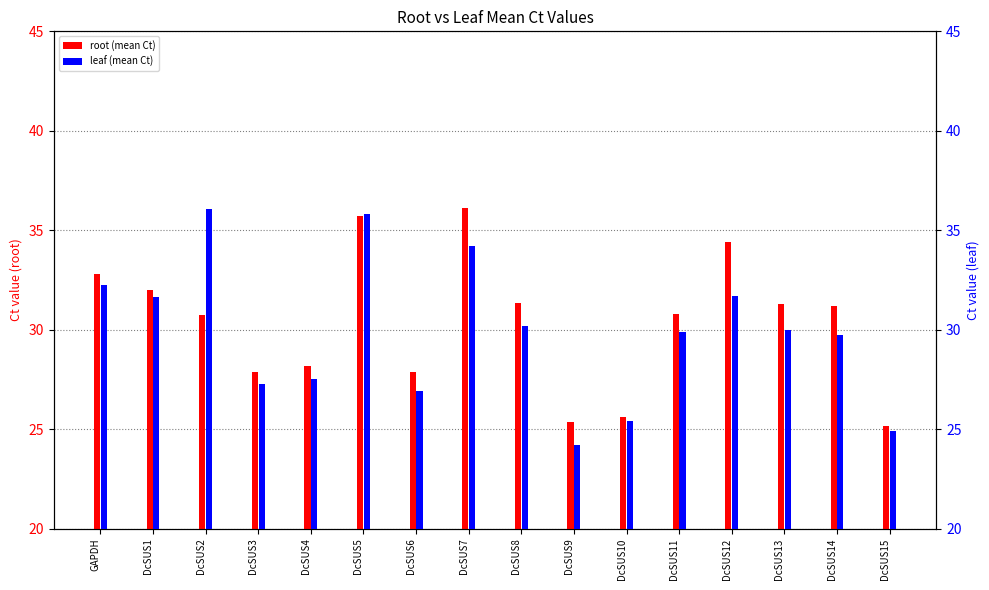

What is the label of the 5th bar from the left?

DcSUS4